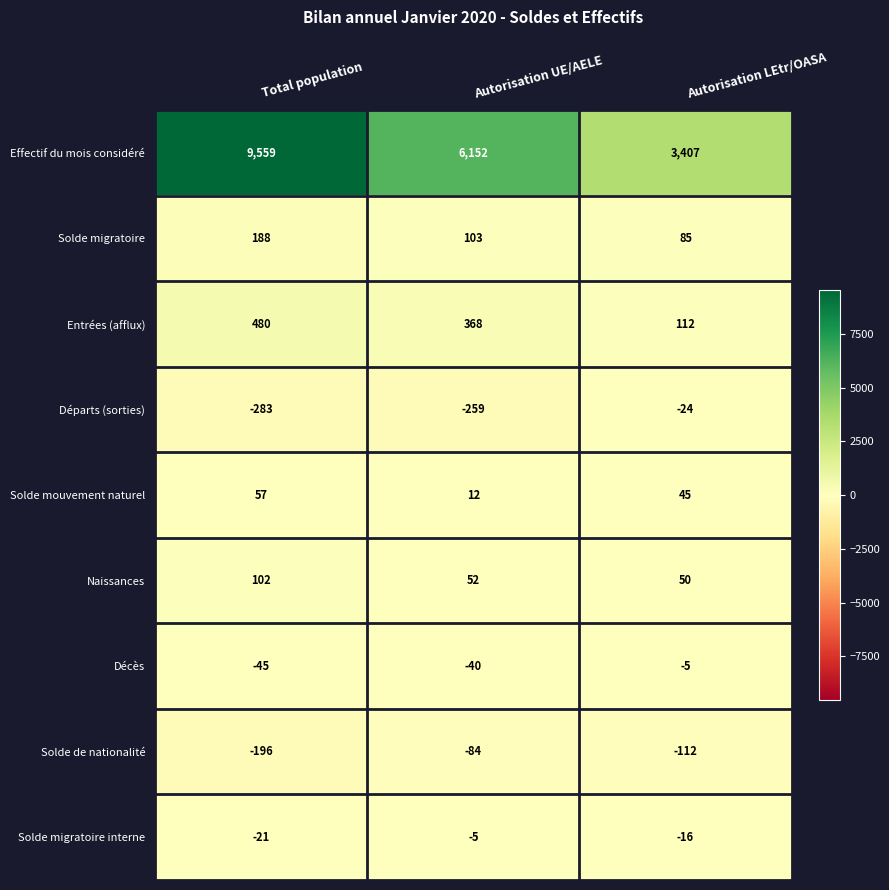

What is the spread (max minus min) of values at Autorisation UE/AELE?

6411